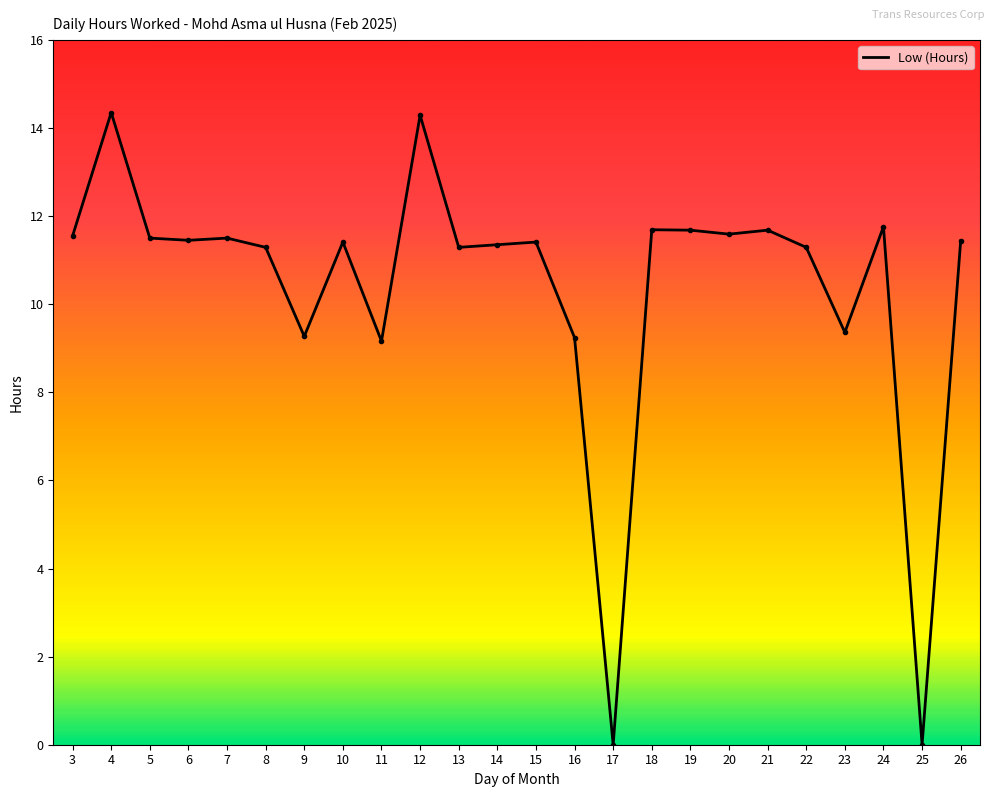

What is the average value?

10.4